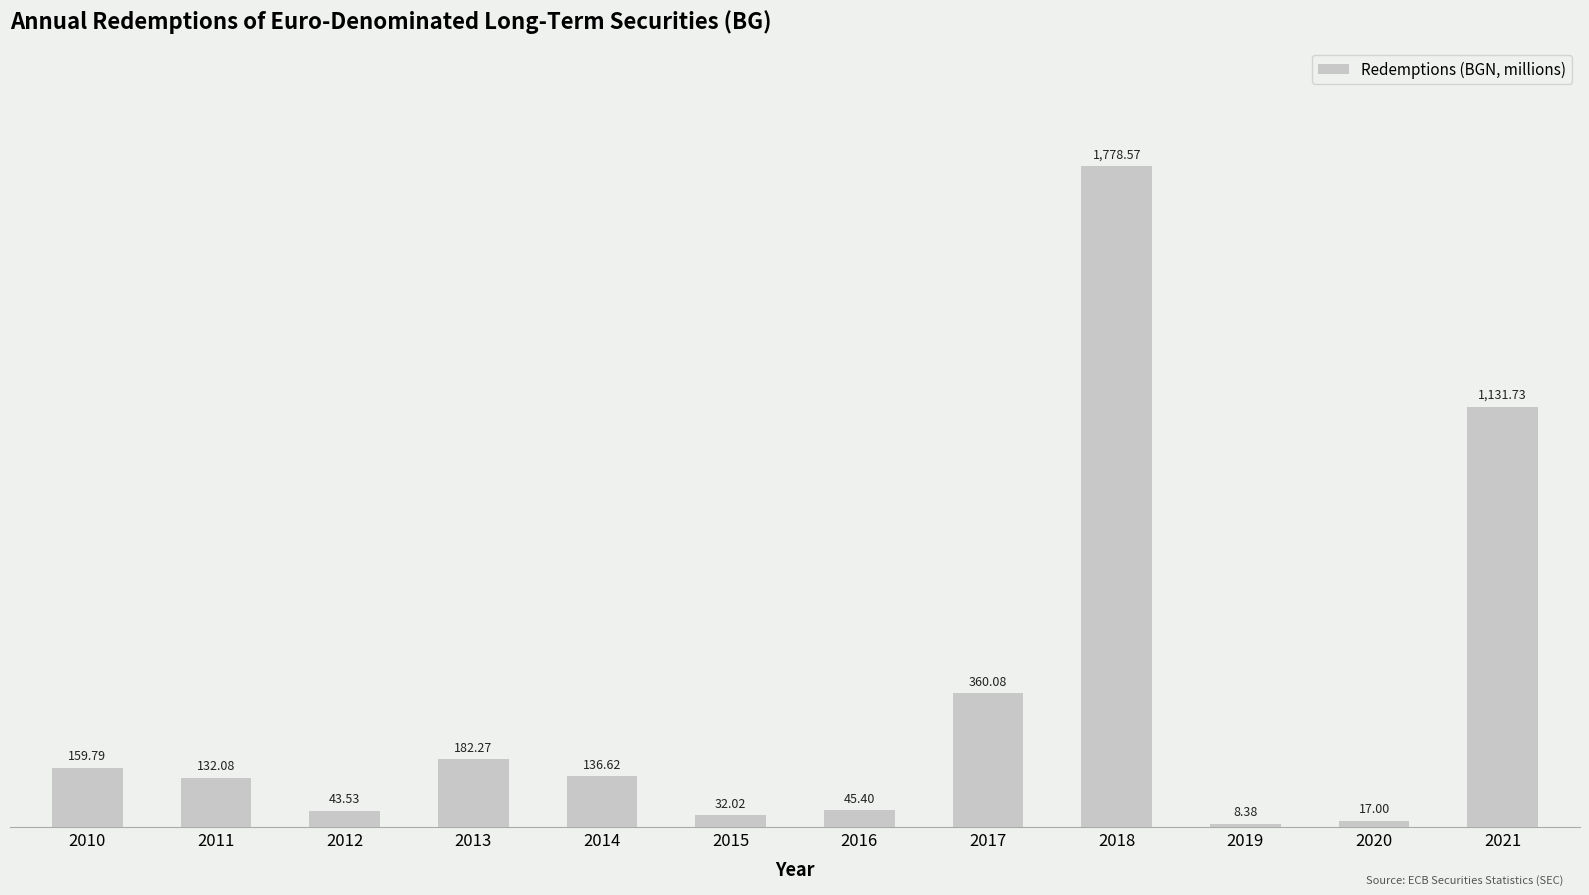

True or false: the data shows 1131.7 at 2021.

True